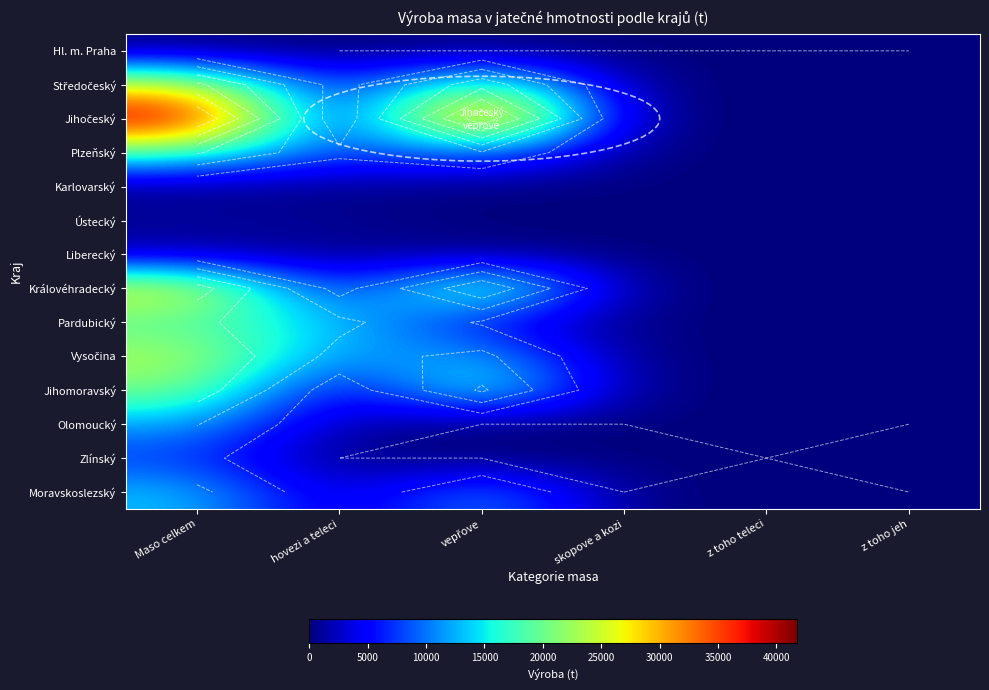

Between vepřove and skopove a kozi, which is larger?

vepřove